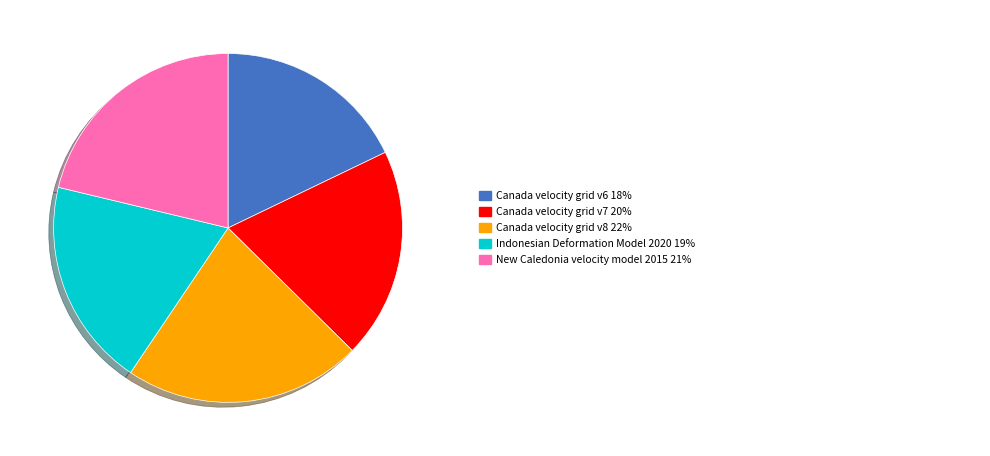

How many segments does this pie chart have?

5